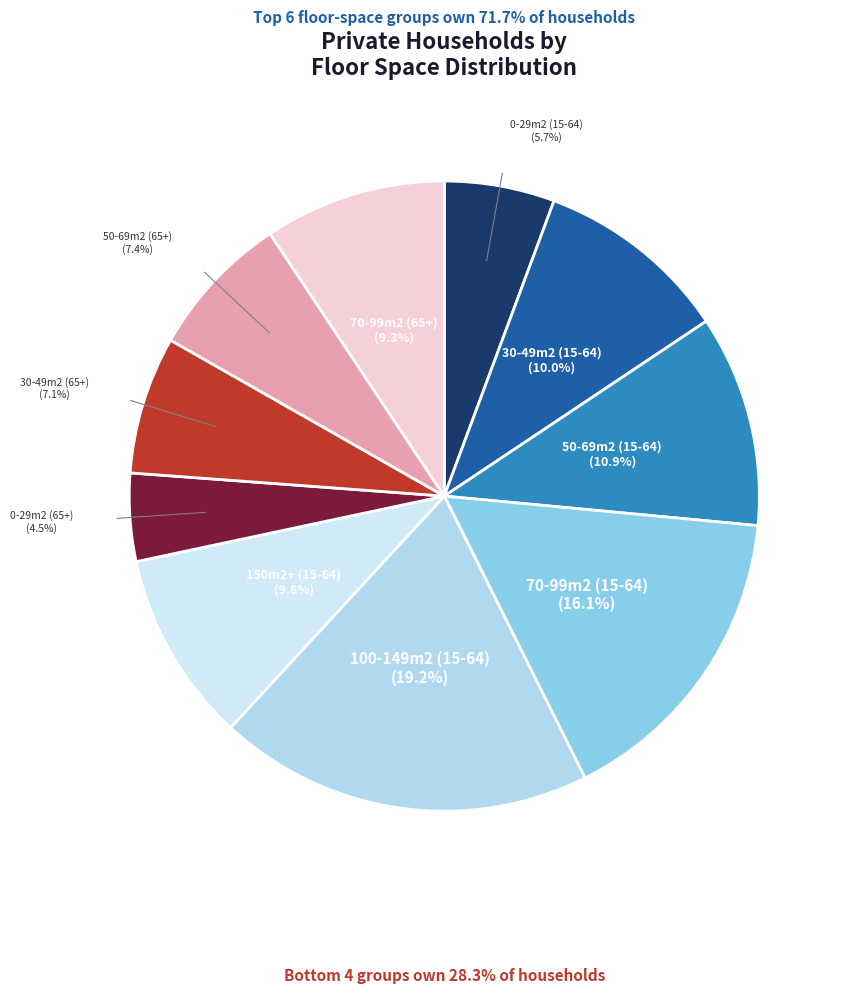

Rank the categories by value from lowest to highest.

0-29m2 (65+), 0-29m2 (15-64), 30-49m2 (65+), 50-69m2 (65+), 70-99m2 (65+), 150m2+ (15-64), 30-49m2 (15-64), 50-69m2 (15-64), 70-99m2 (15-64), 100-149m2 (15-64)